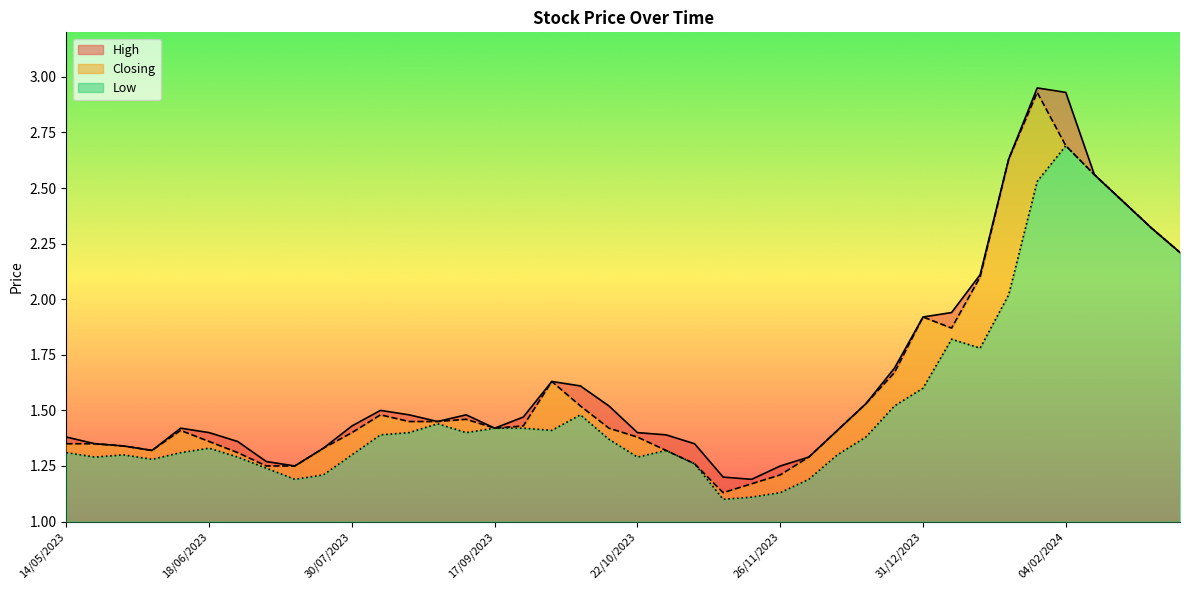

How many data points does each series have?

40